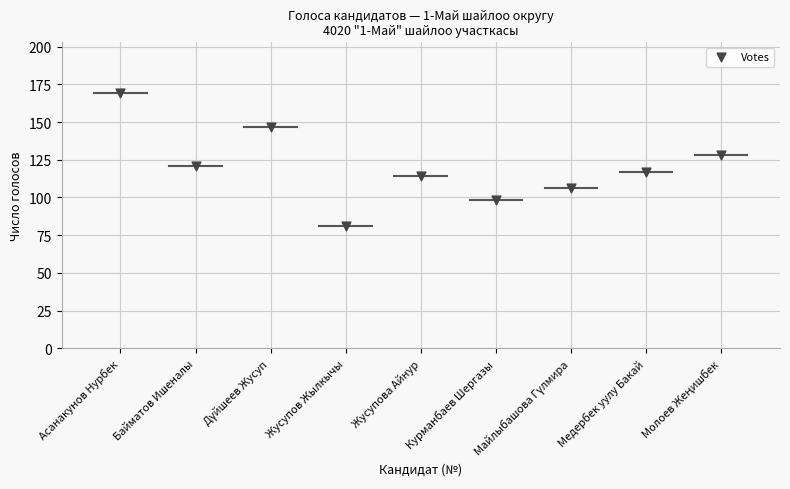

What is the average X value?

5